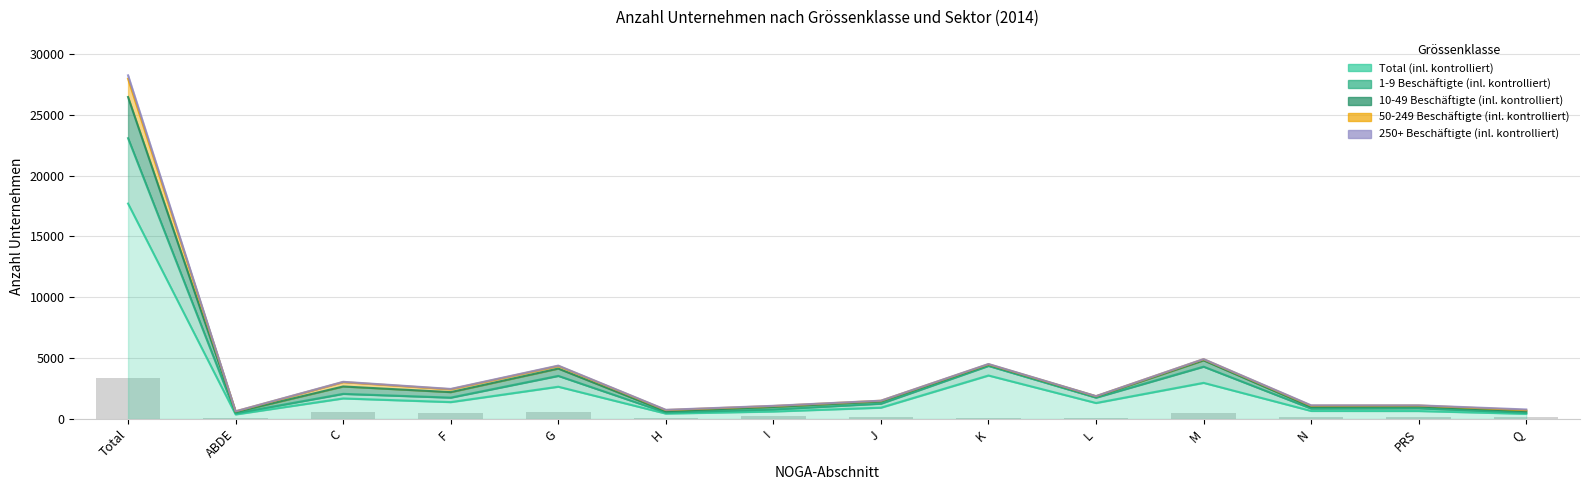

Is the value of 1-9 Beschäftigte (inl. kontrolliert) at M greater than the value of Total (inl. kontrolliert) at G?

Yes